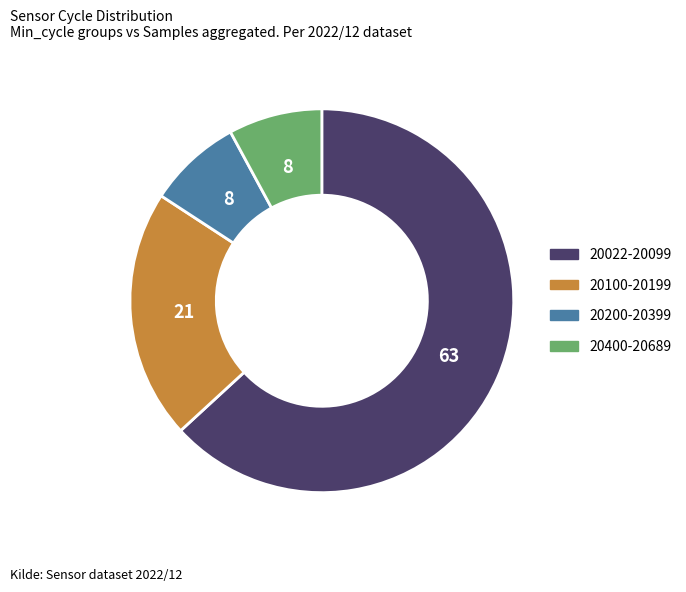

Is there a majority slice in this chart?

Yes